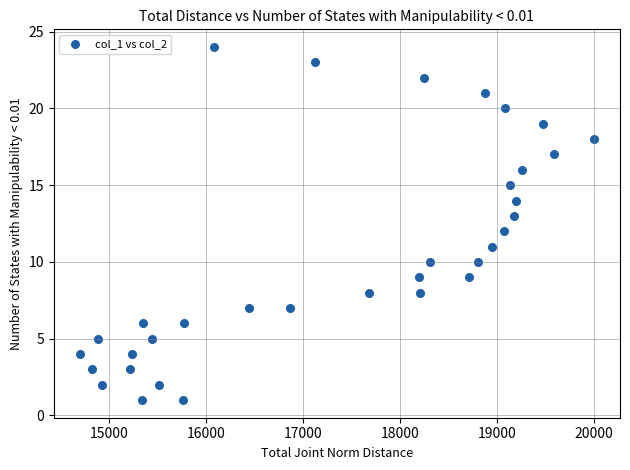

What is the range of Y values (max minus min)?

23